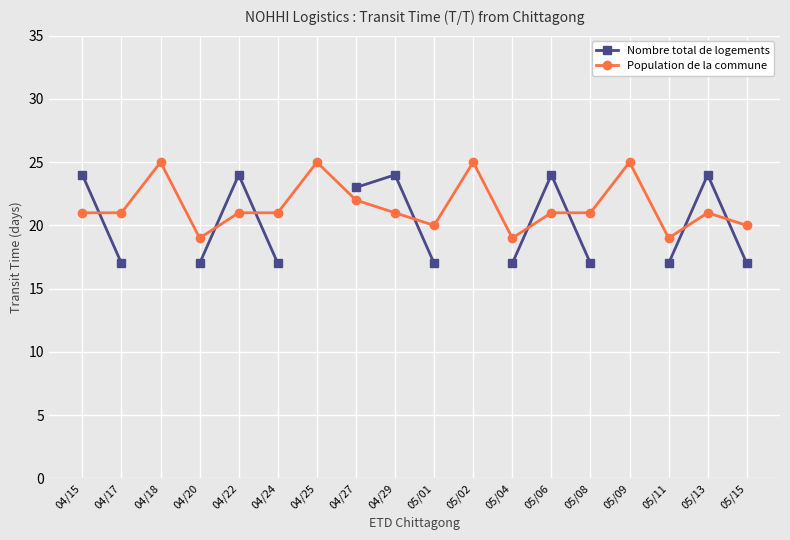

What is the value of the Population de la commune point at the 18th from the left?

20